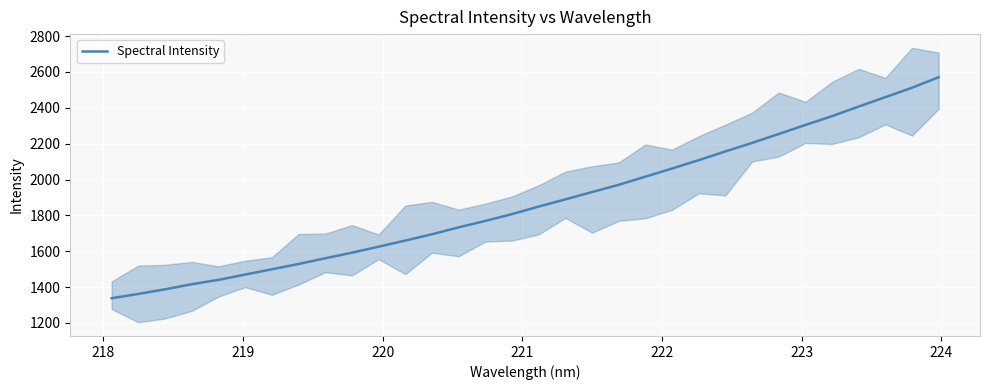

What is the highest value of the Spectral Intensity series?

2570.3